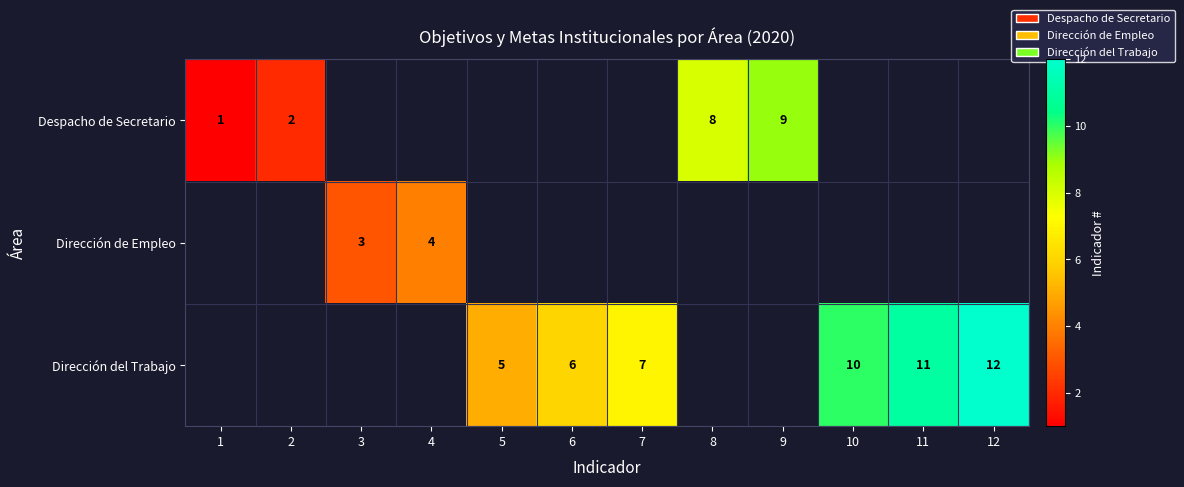

The Dirección del Trabajo series shows 6 at 10. True or false?

False